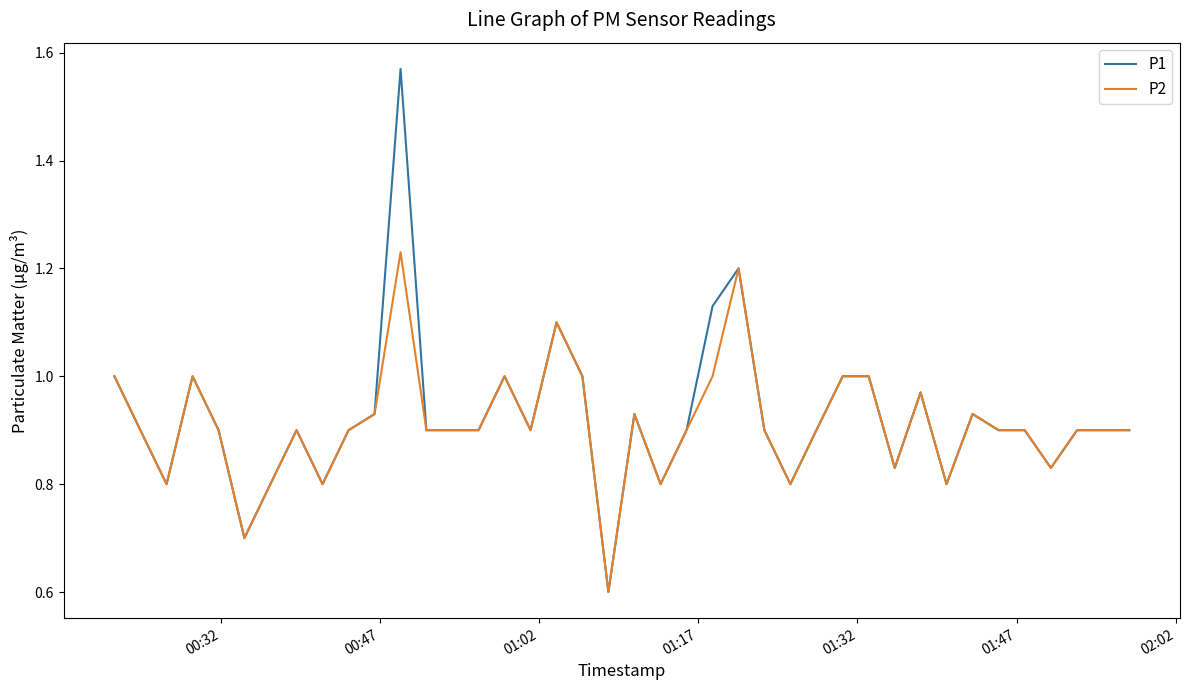

What is the lowest value of the P2 series?

0.6